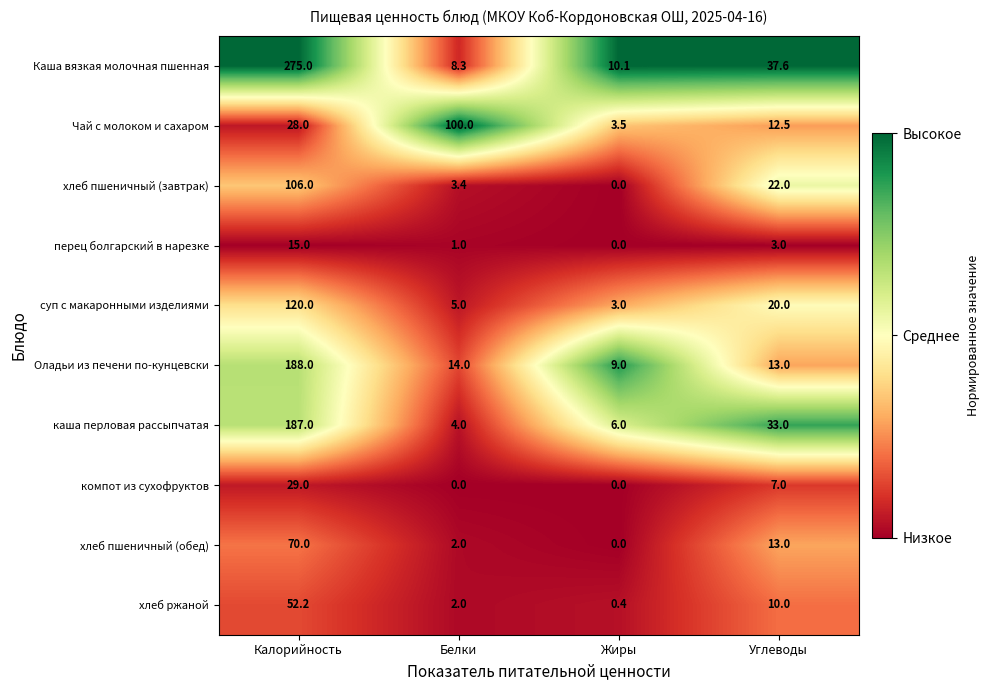

Rank the series by their maximum value, from lowest to highest.

перец болгарский в нарезке, компот из сухофруктов, хлеб ржаной, хлеб пшеничный (обед), Чай с молоком и сахаром, хлеб пшеничный (завтрак), суп с макаронными изделиями, каша перловая рассыпчатая, Оладьи из печени по-кунцевски, Каша вязкая молочная пшенная